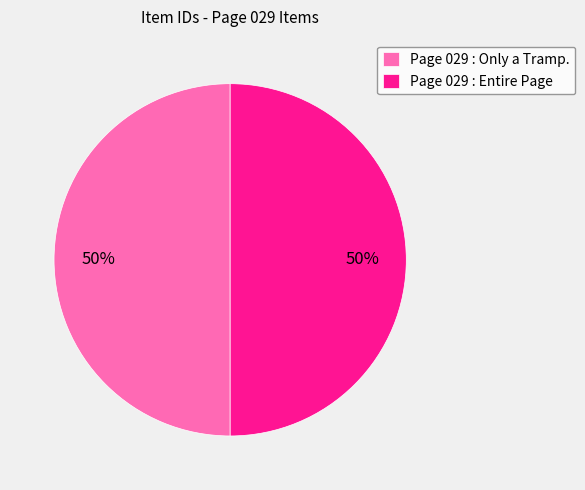

How many slices are in this pie chart?

2